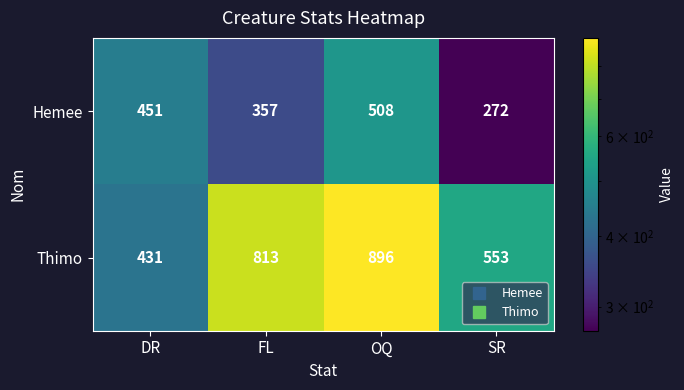

The value of Hemee at OQ is 508. True or false?

True